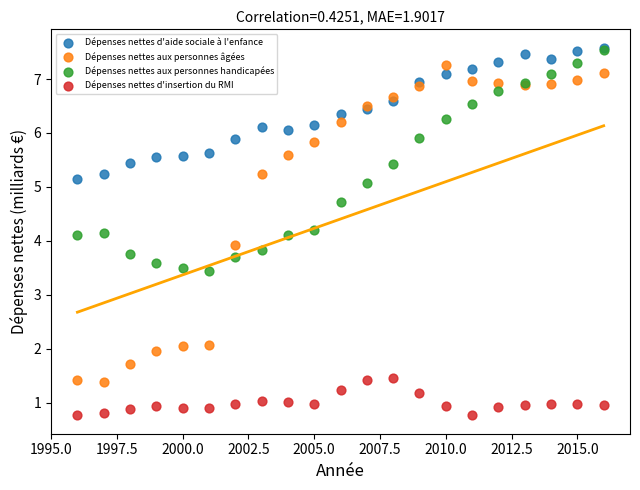

What are all the series names shown in the legend?

Dépenses nettes d'aide sociale à l'enfance, Dépenses nettes aux personnes âgées, Dépenses nettes aux personnes handicapées, Dépenses nettes d'insertion du RMI